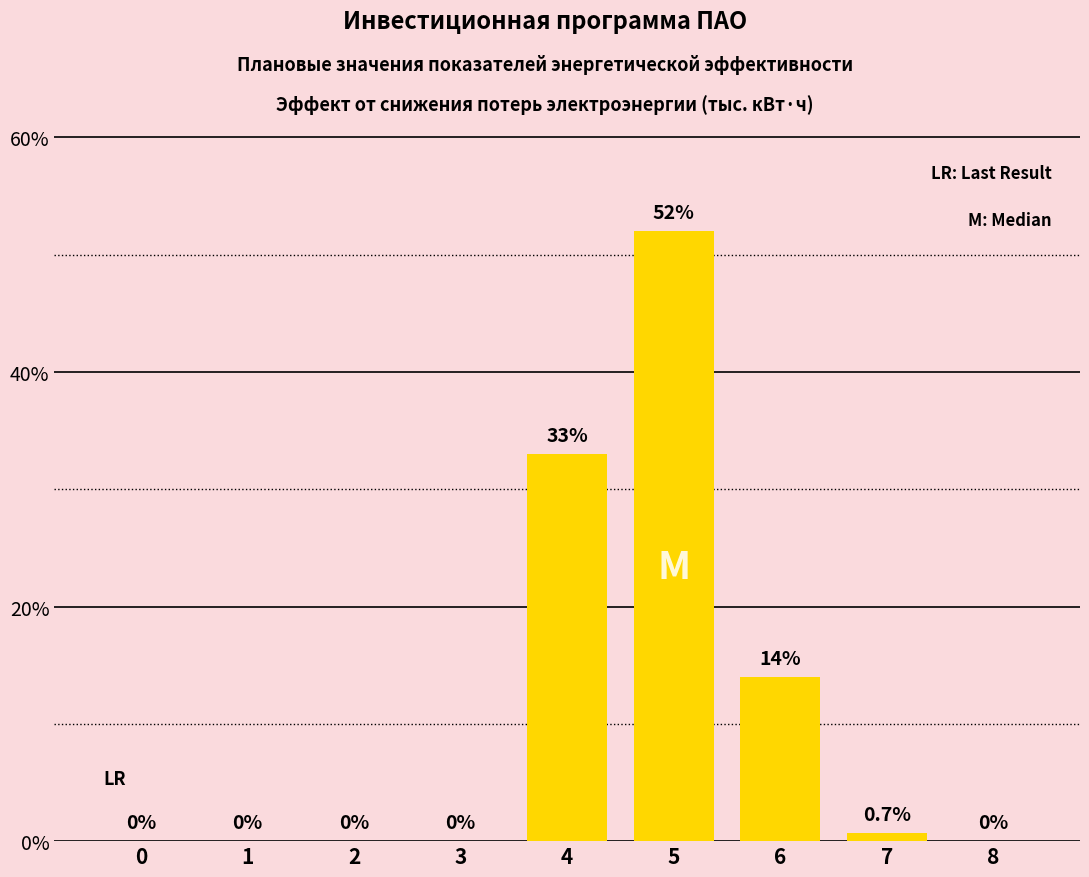

What is the maximum value shown in the chart?

52.0